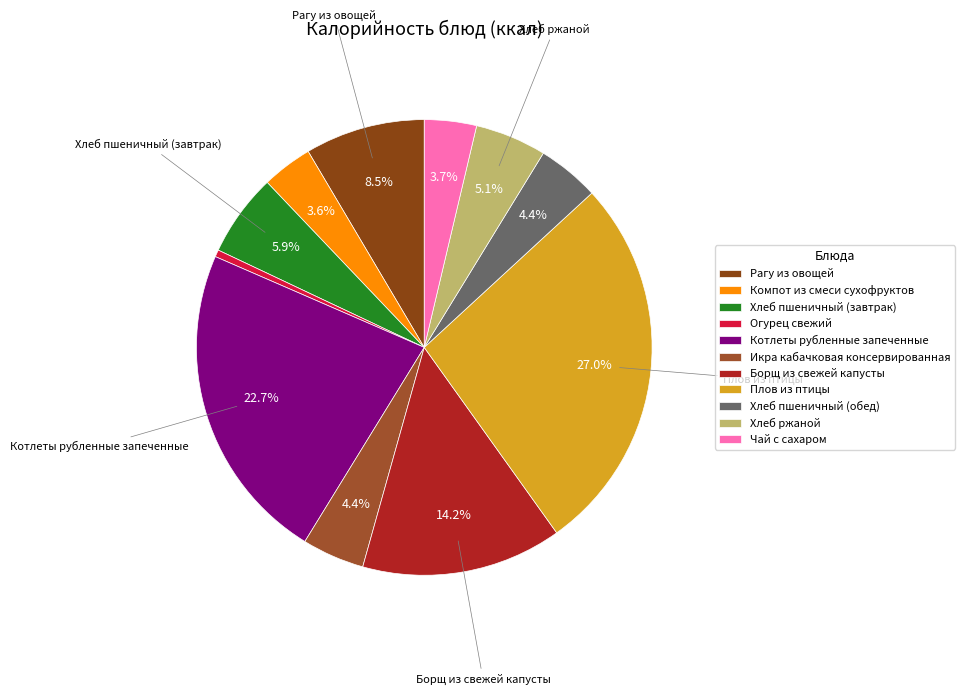

What is the change in value from Огурец свежий to Хлеб ржаной?

+73.6